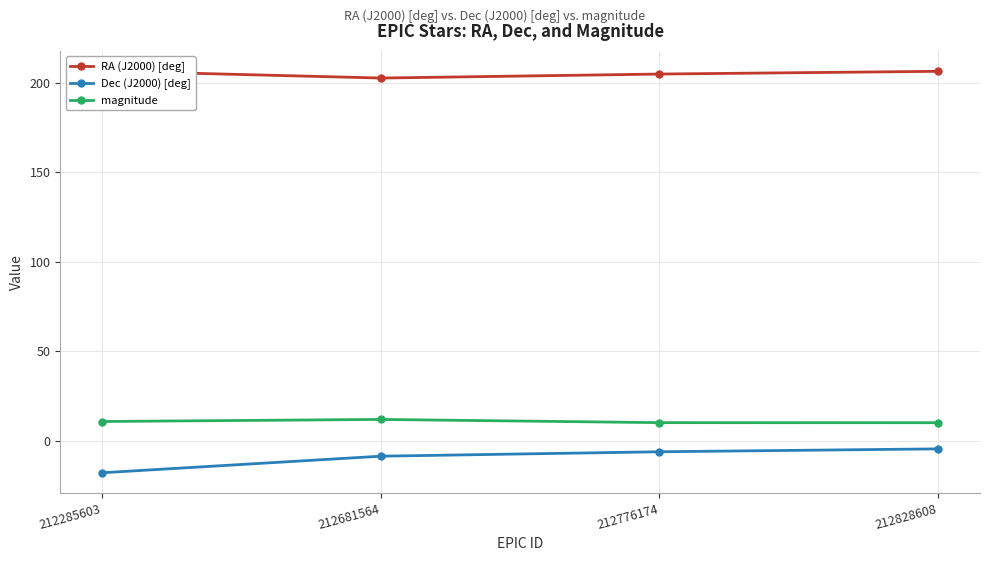

What is the sum of the magnitude values at 212828608 and 212776174?

20.0